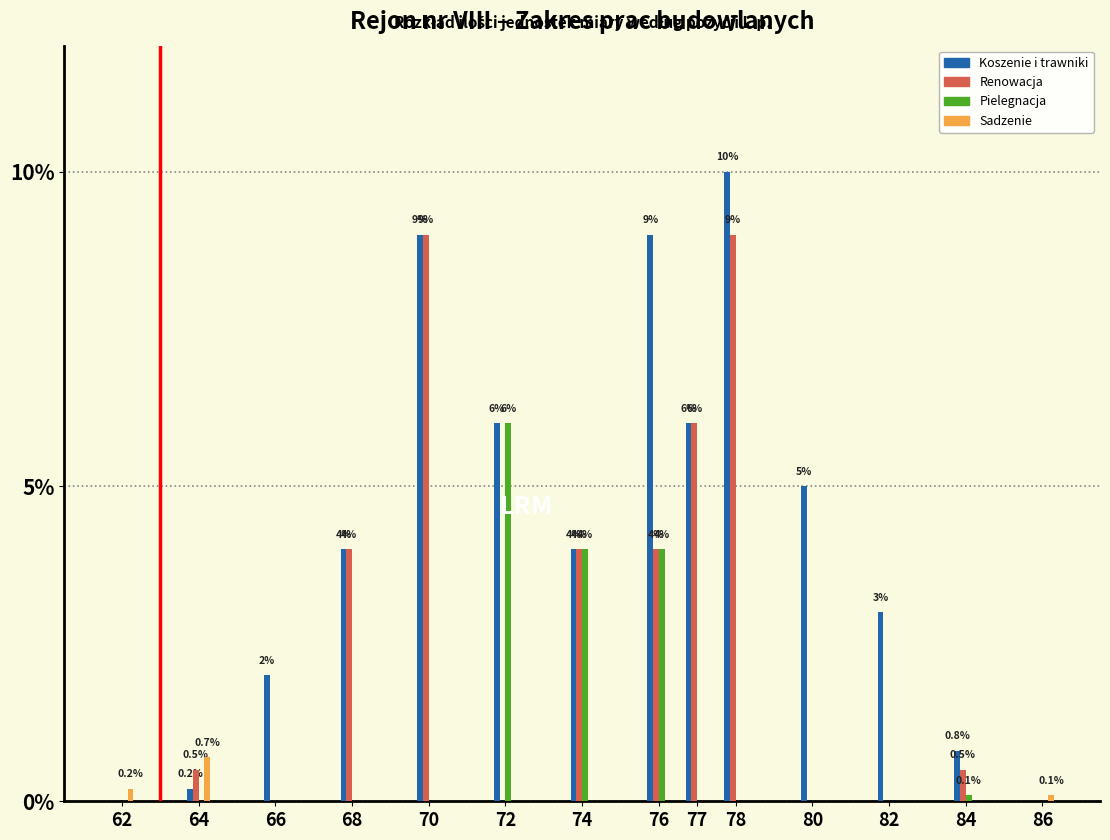

At which label does Koszenie i trawniki reach its peak?

78